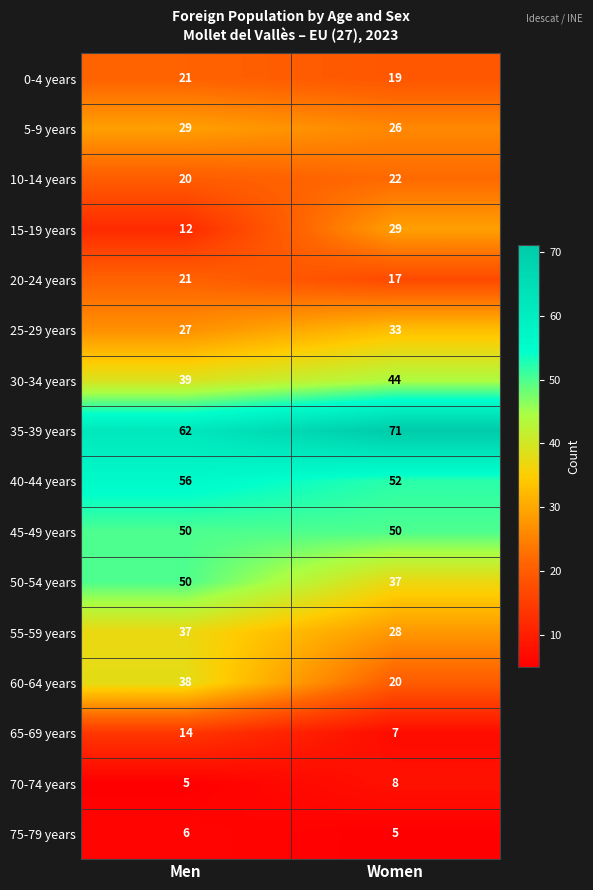

At which category is the sum across all series the highest?

Men